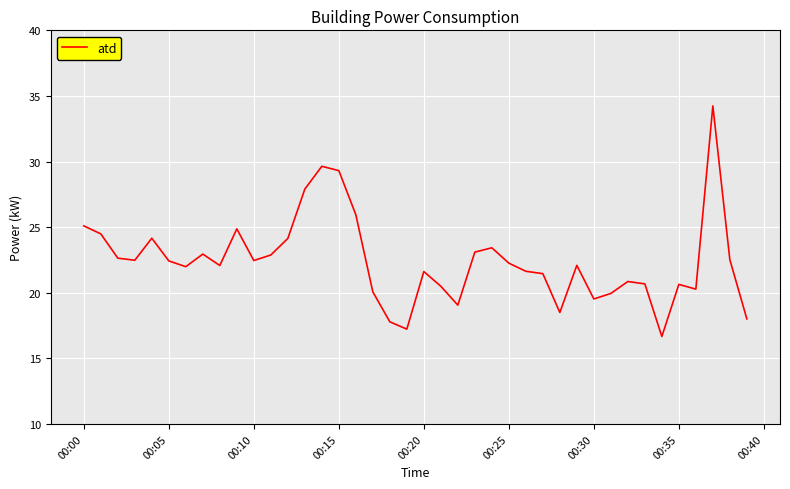

Is this an area chart (filled region under the line)?

No